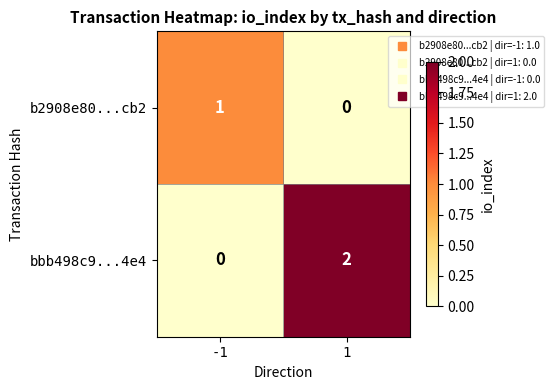

True or false: b2908e80...cb2 has a value of 2 at -1.

False